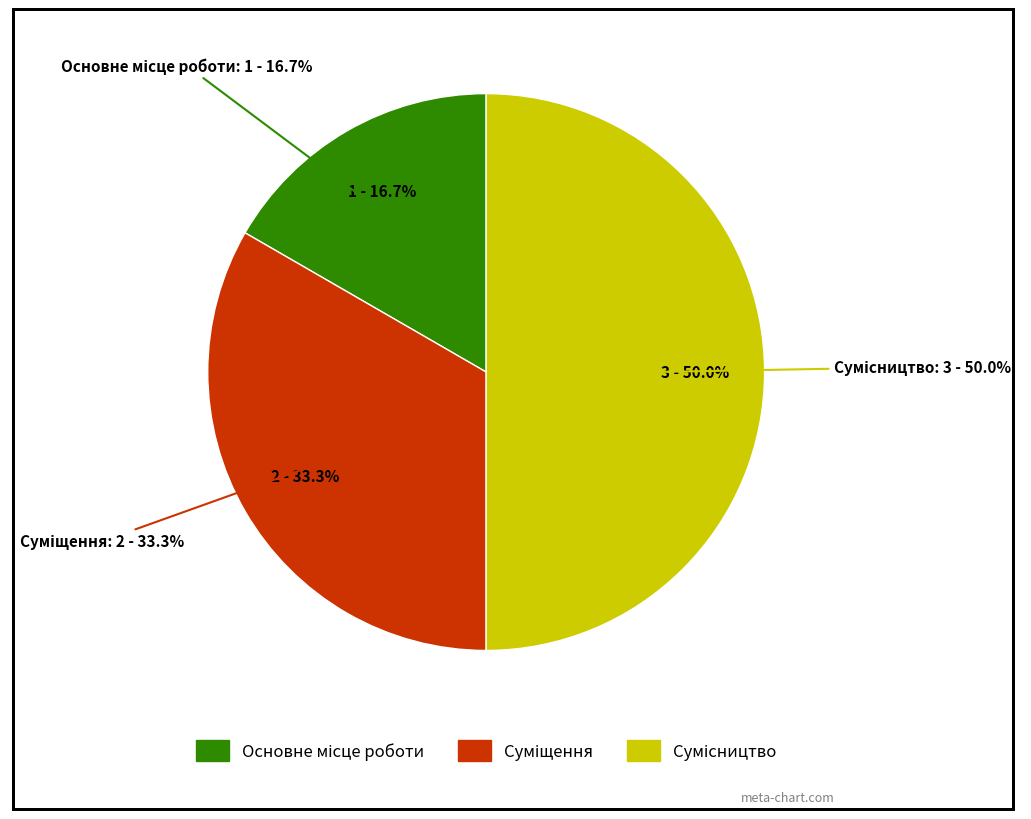

How many slices are in this pie chart?

3